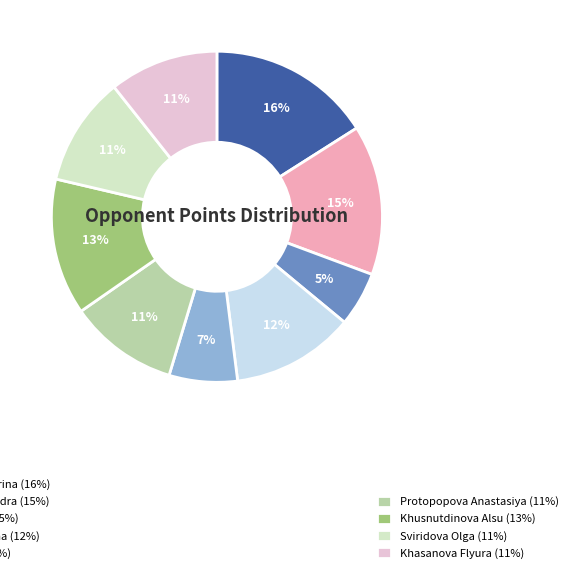

Is there any slice that represents more than half of the pie?

No